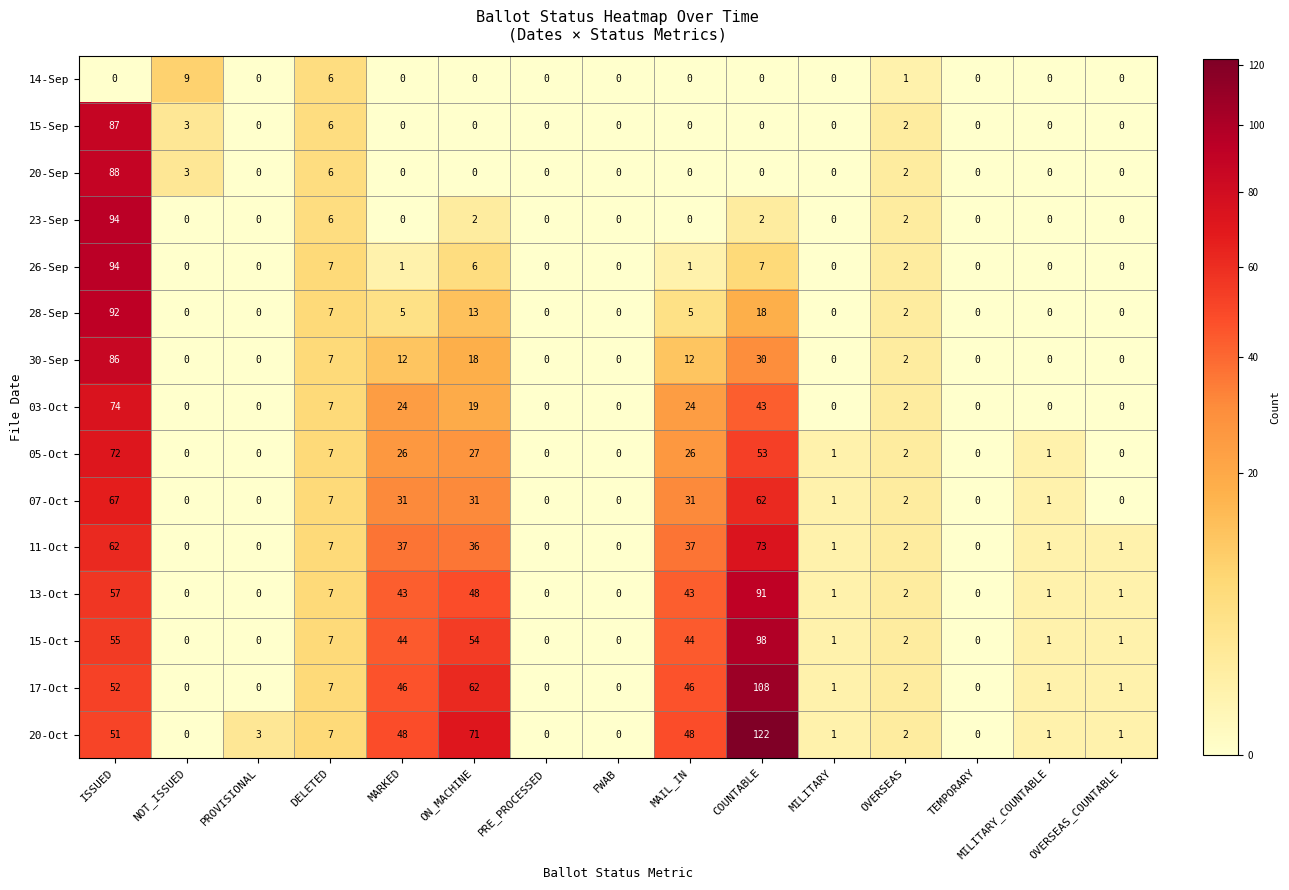

What is the total value across all series at MARKED?

317